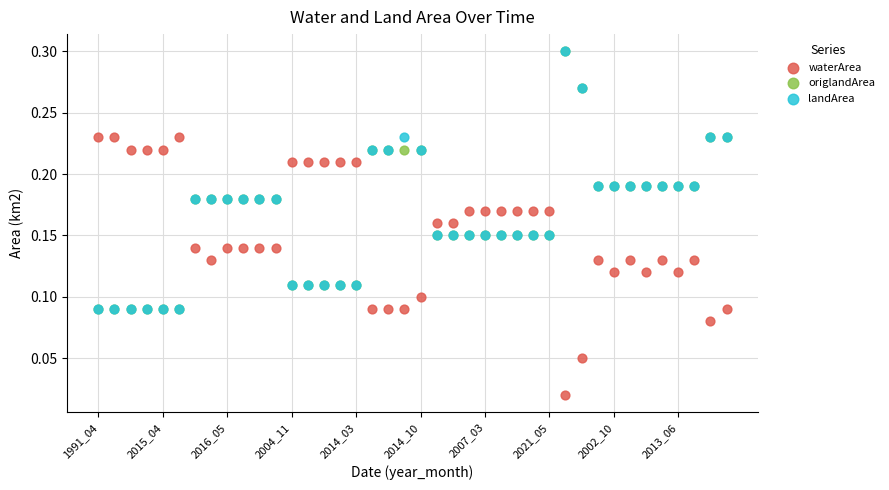

What are all the series names shown in the legend?

waterArea, origlandArea, landArea